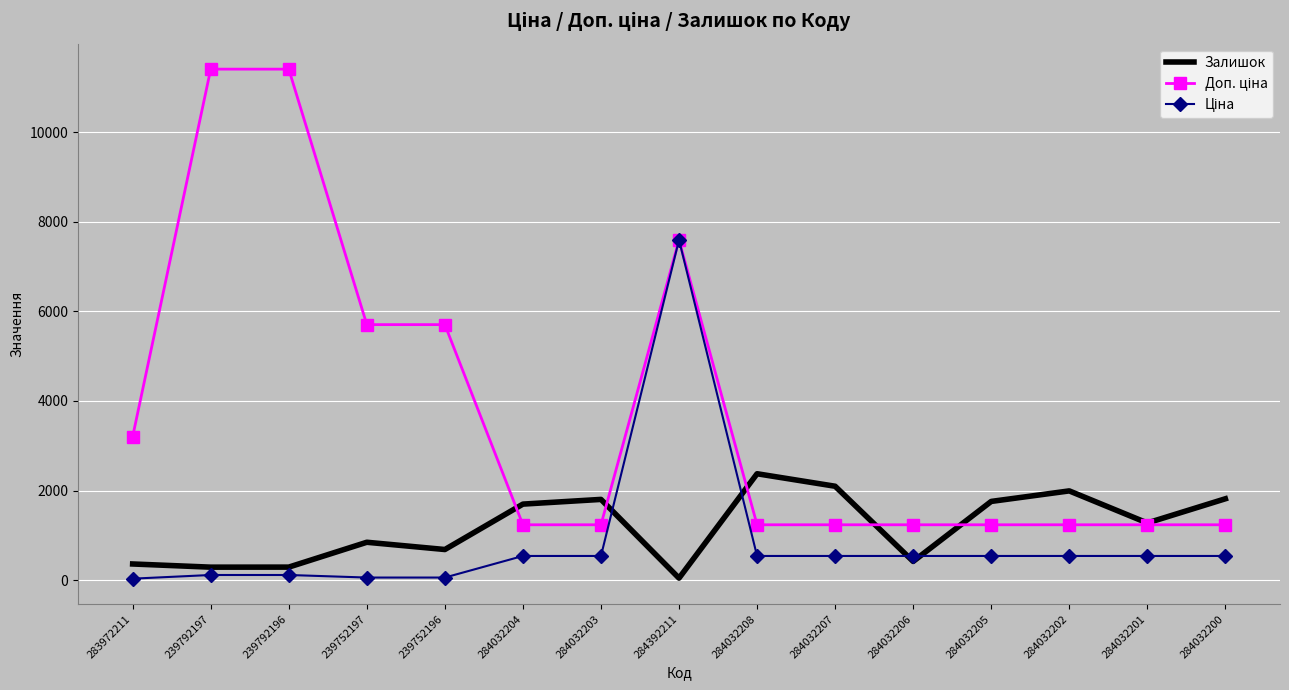

What is the maximum value for Залишок?

2375.0